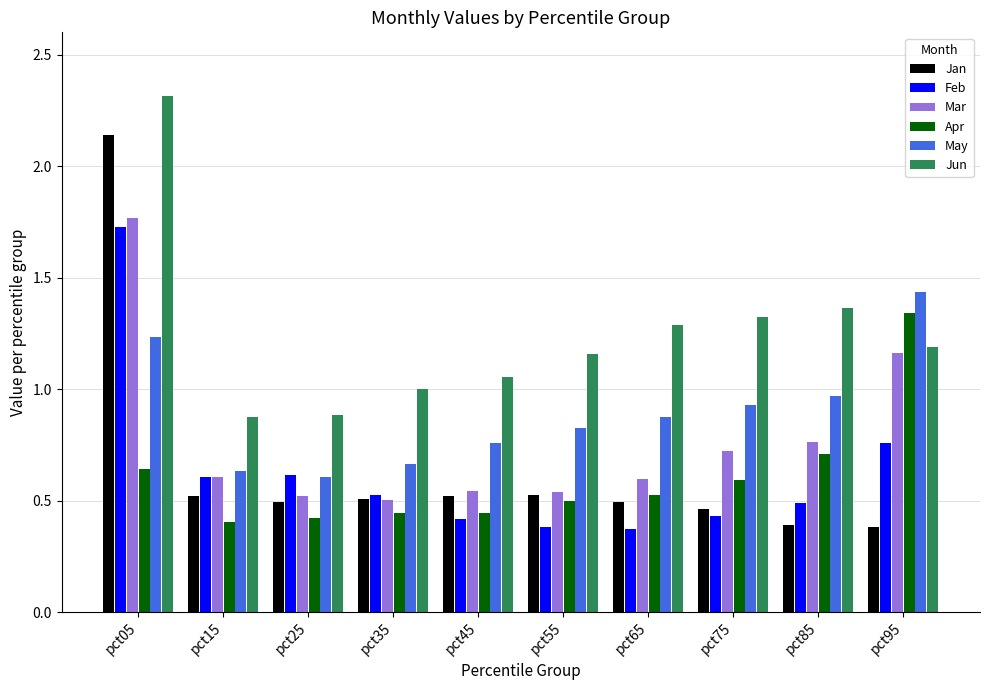

What is the sum of the Jan values at pct05 and pct85?

2.5